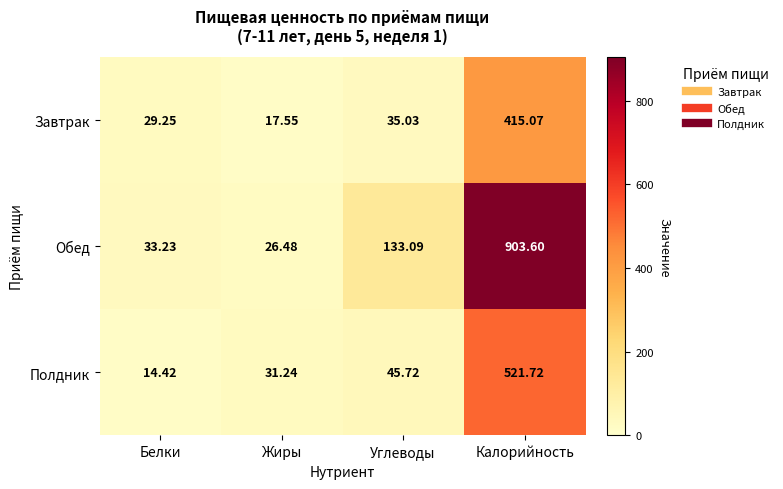

Between Жиры and Углеводы, which series saw the biggest shift?

Обед